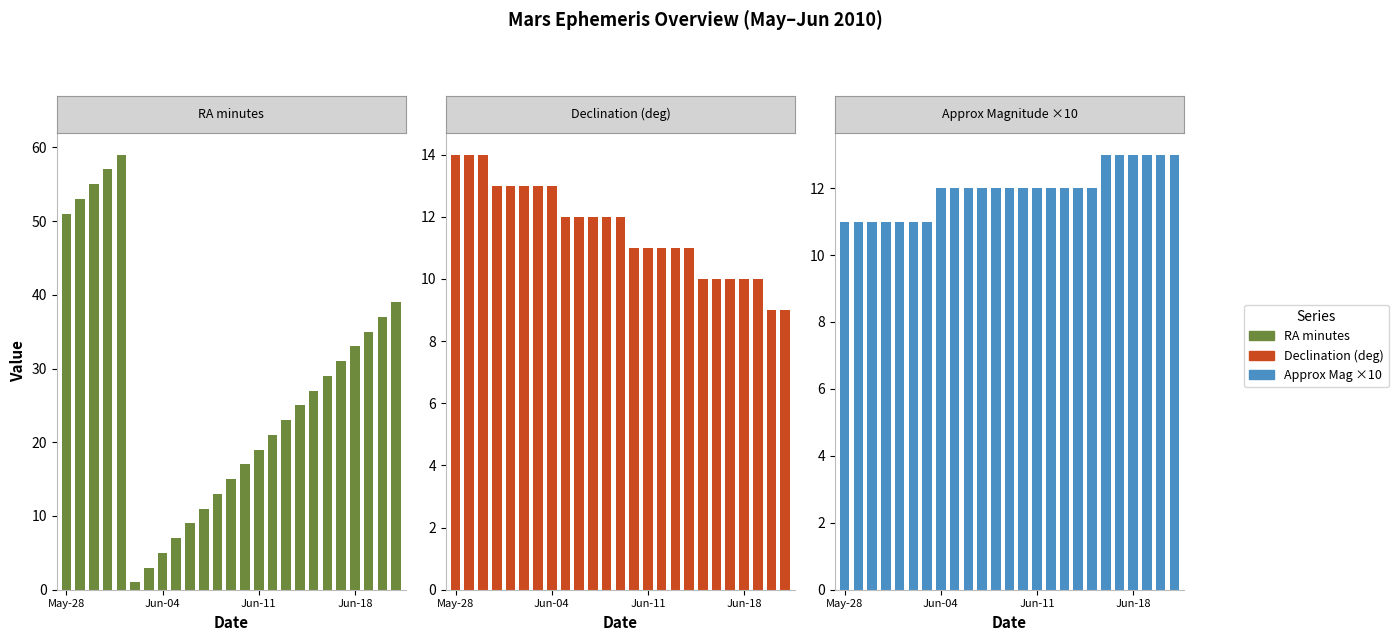

What is the approximate value of RA minutes at 17, to the nearest 5?

25